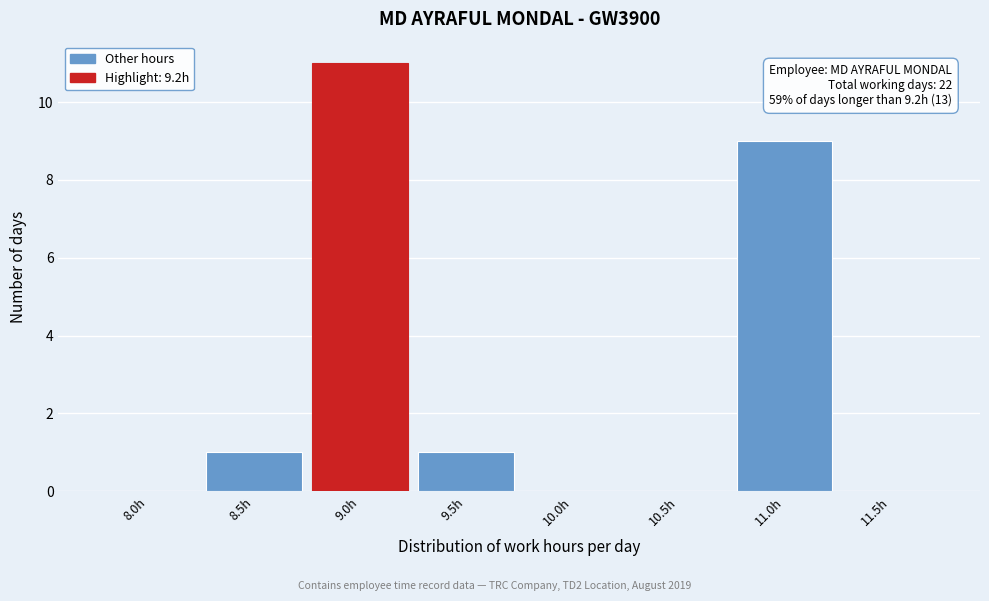

Reading left to right, what are all the values shown in this chart?

8.0h=0	8.5h=1	9.0h=11	9.5h=1	10.0h=0	10.5h=0	11.0h=9	11.5h=0